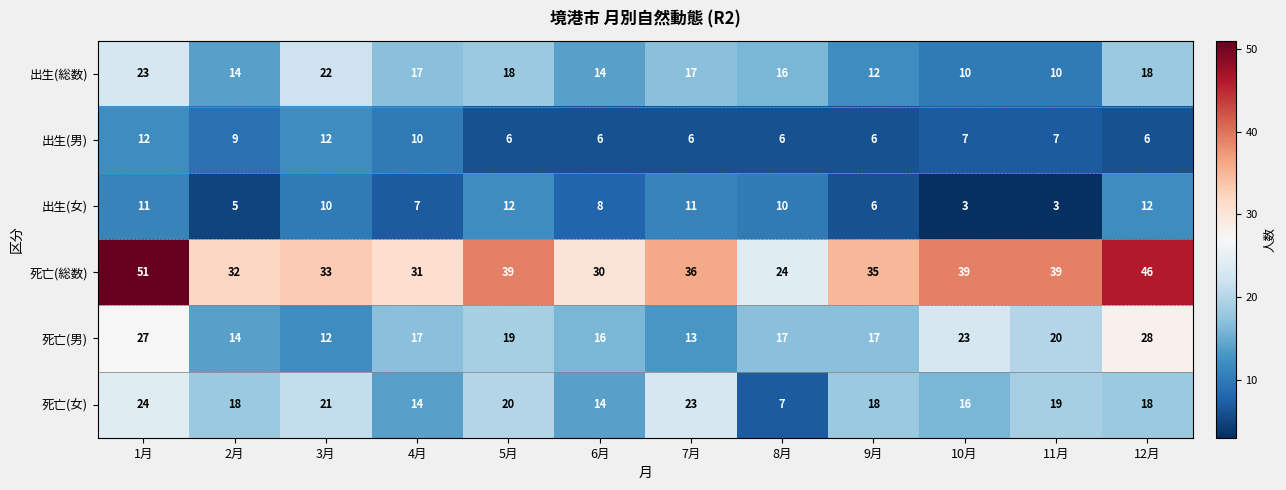

Which category has the highest value across all series?

1月